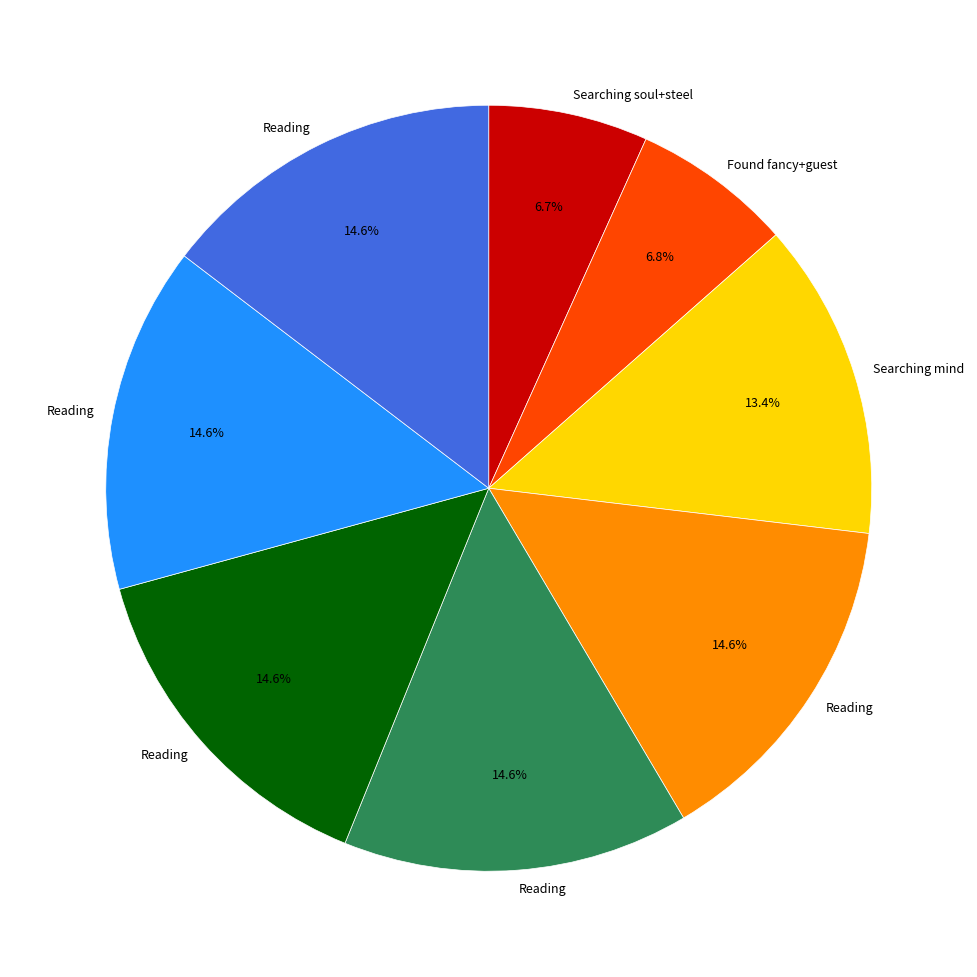

Does any single category account for the majority?

No